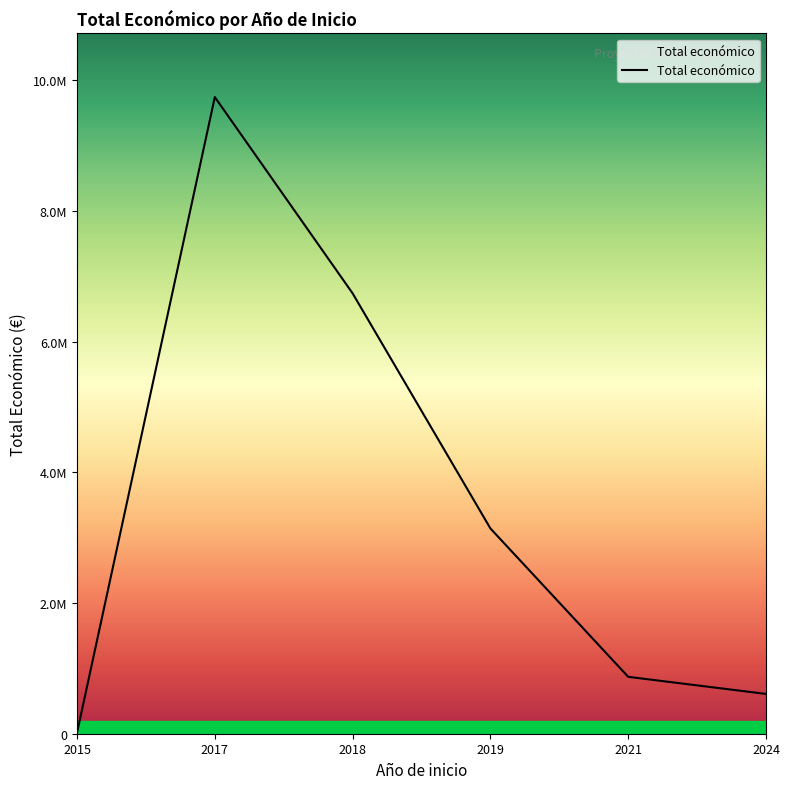

True or false: the data shows 429908 at 2018.

False